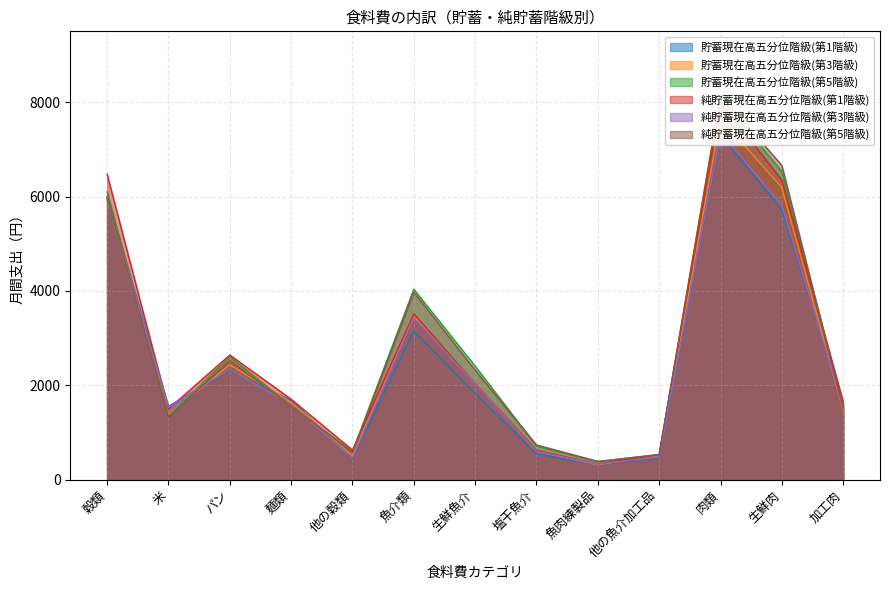

Which has a higher value, 米 or 魚肉練製品?

米